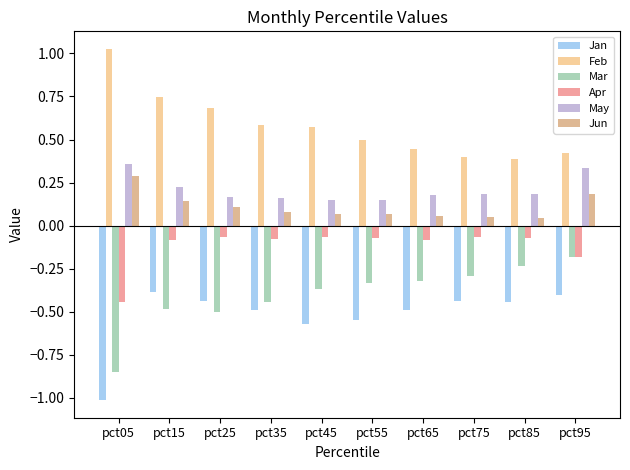

What is the spread (max minus min) of values at pct85?

0.8